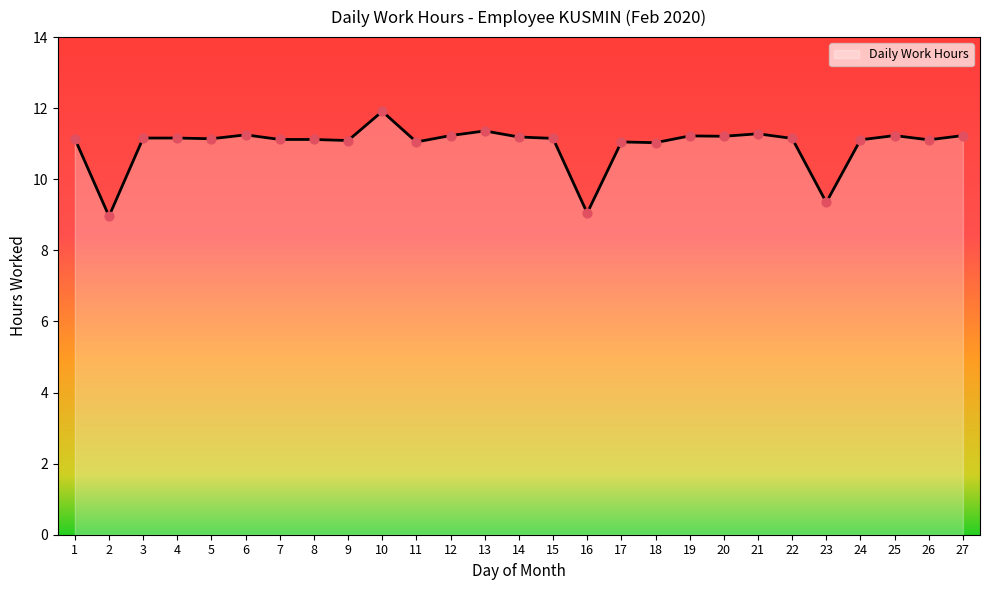

Approximately how many times larger is the value at 19 compared to 25?

1.0